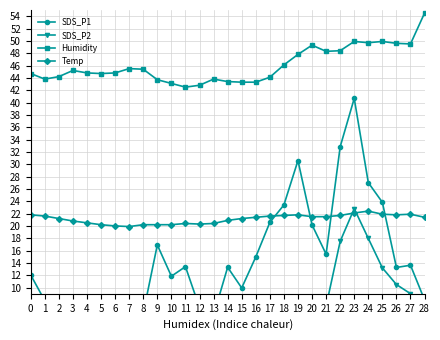

What is the difference between the maximum and minimum values in the SDS_P2 series?

20.3